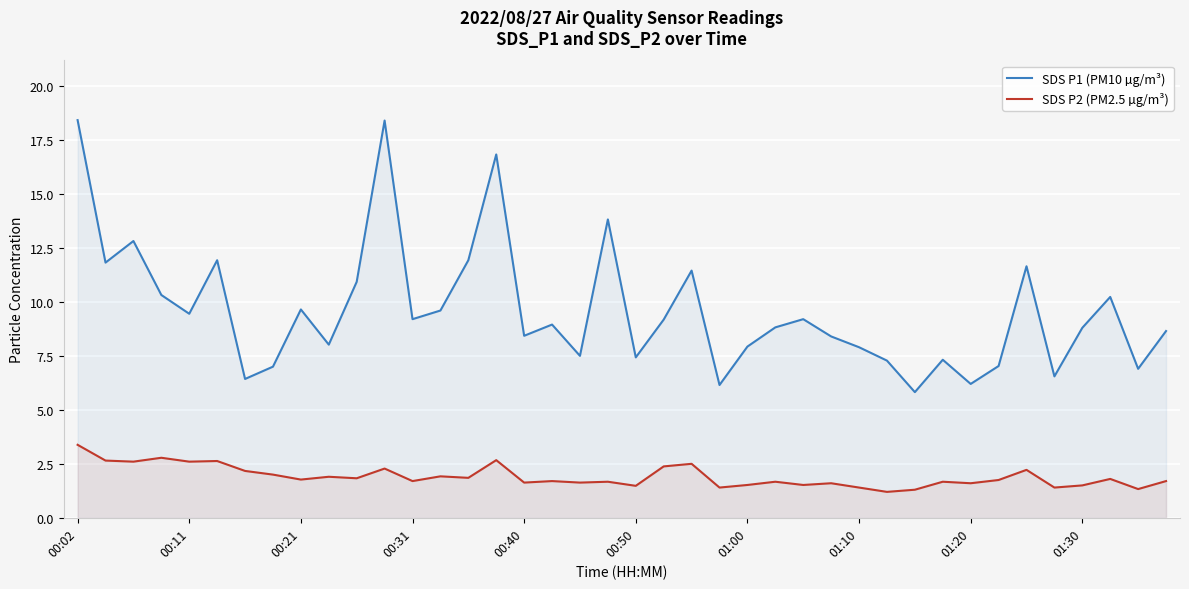

How many interior local valleys does the SDS P1 (PM10 µg/m³) series have?

13